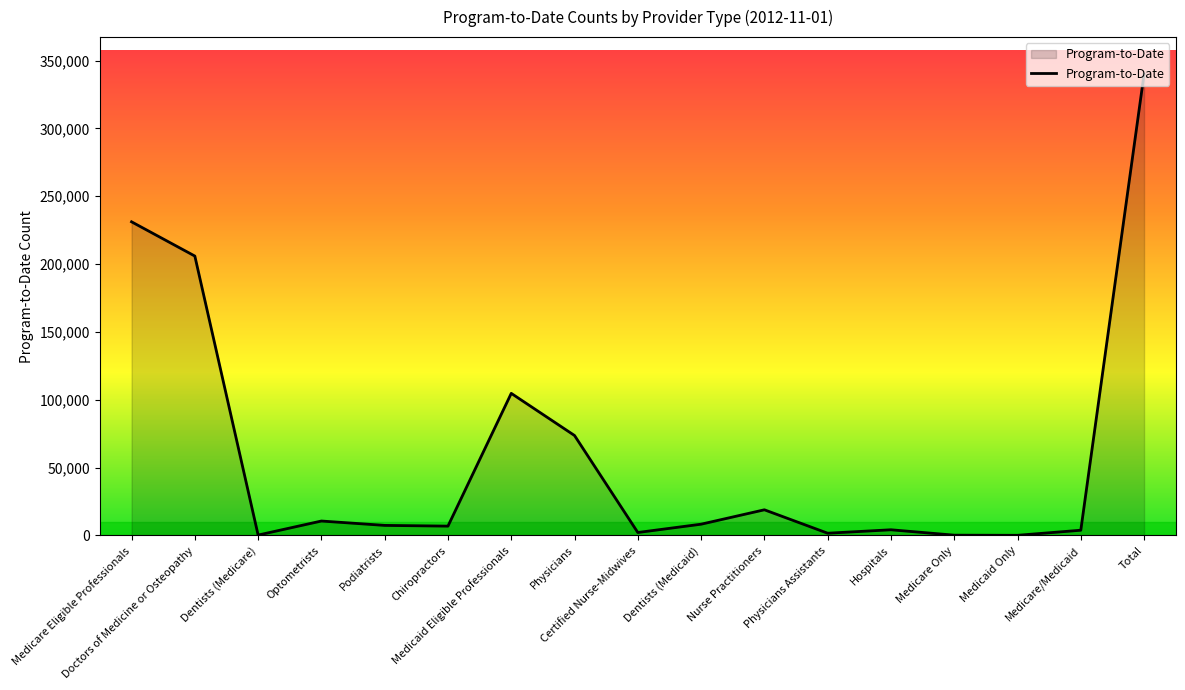

What is the smallest value displayed?

118